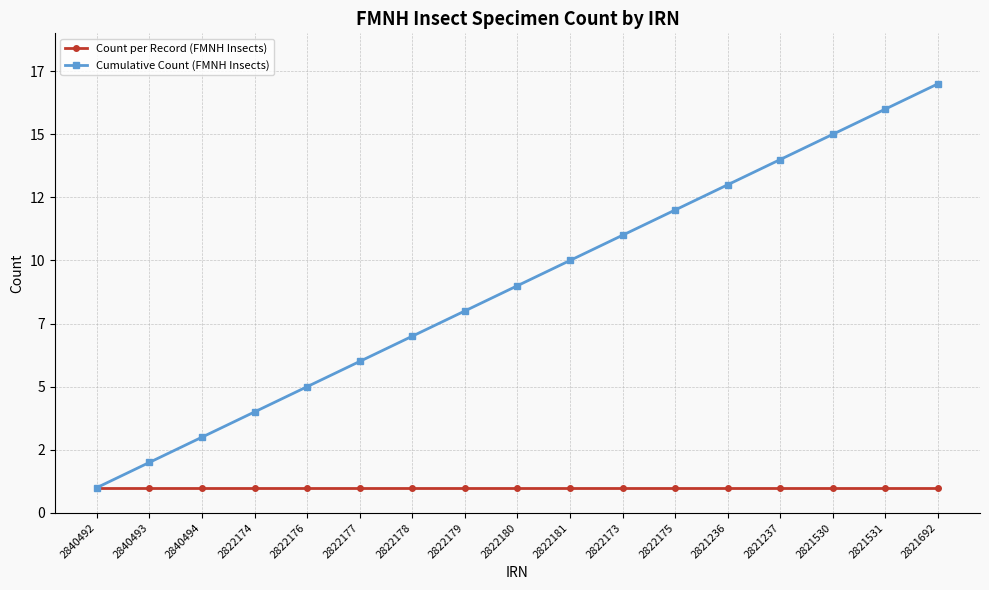

What is the average value of the Cumulative Count (FMNH Insects) series?

9